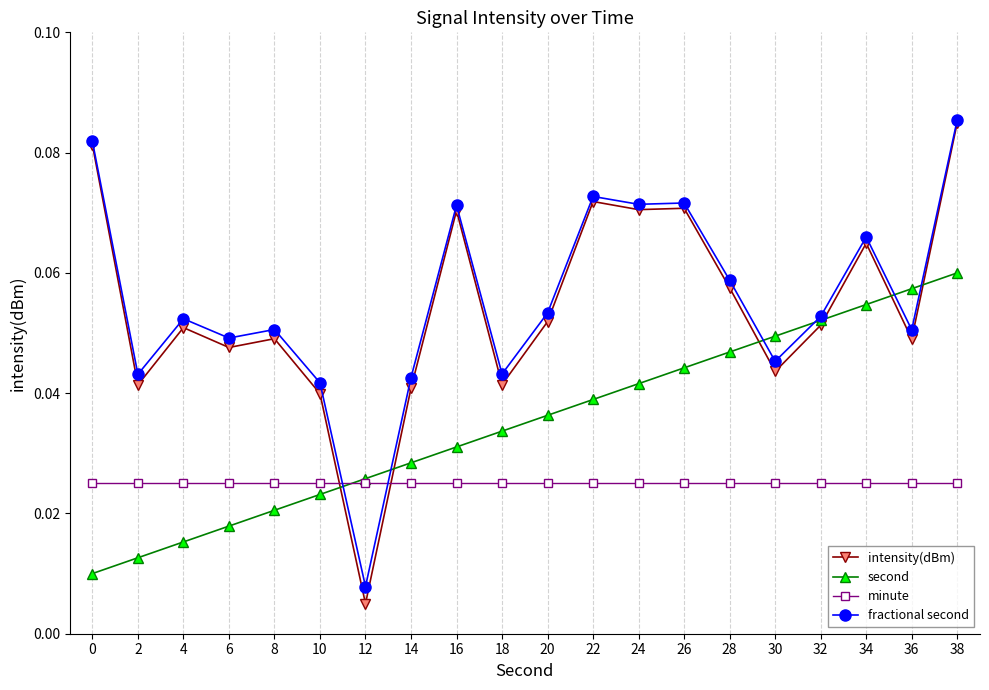

At 2, list the series in order from largest to smallest.

fractional second, intensity(dBm), minute, second